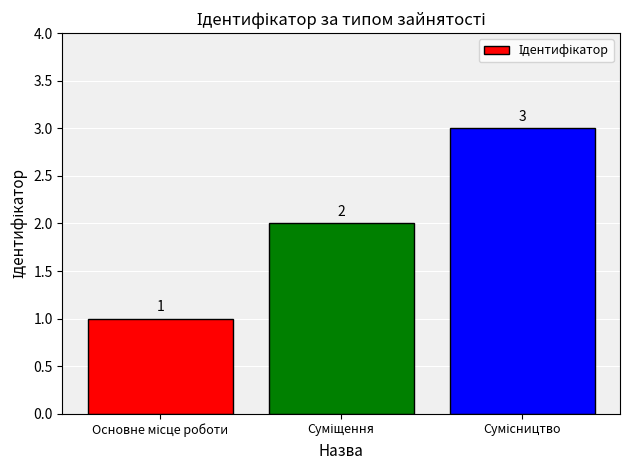

What is the value of the 2nd bar from the left?

2